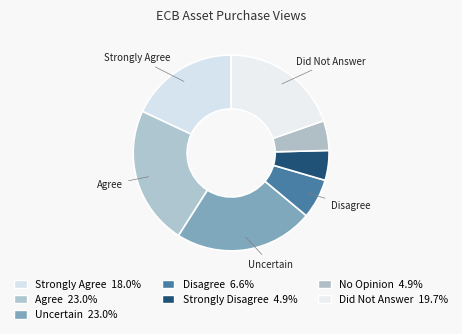

How many slices are in this pie chart?

7